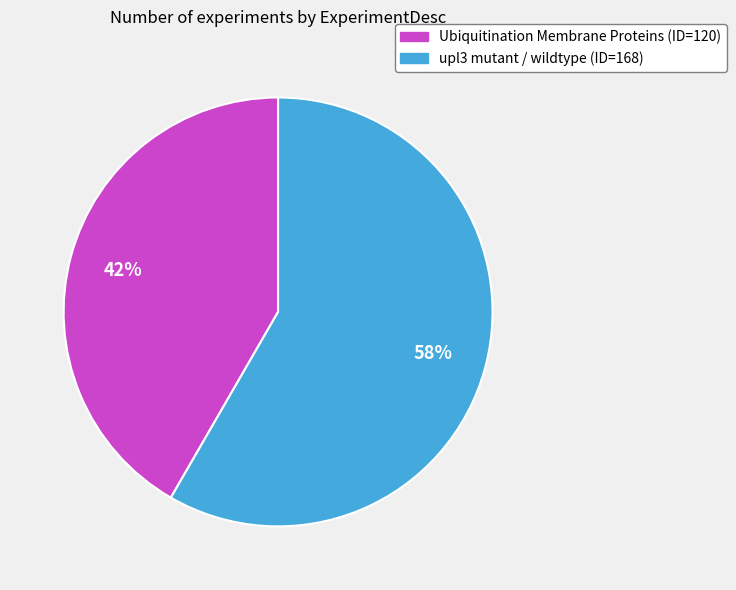

Between upl3 mutant / wildtype and Ubiquitination Membrane Proteins, which is larger?

upl3 mutant / wildtype